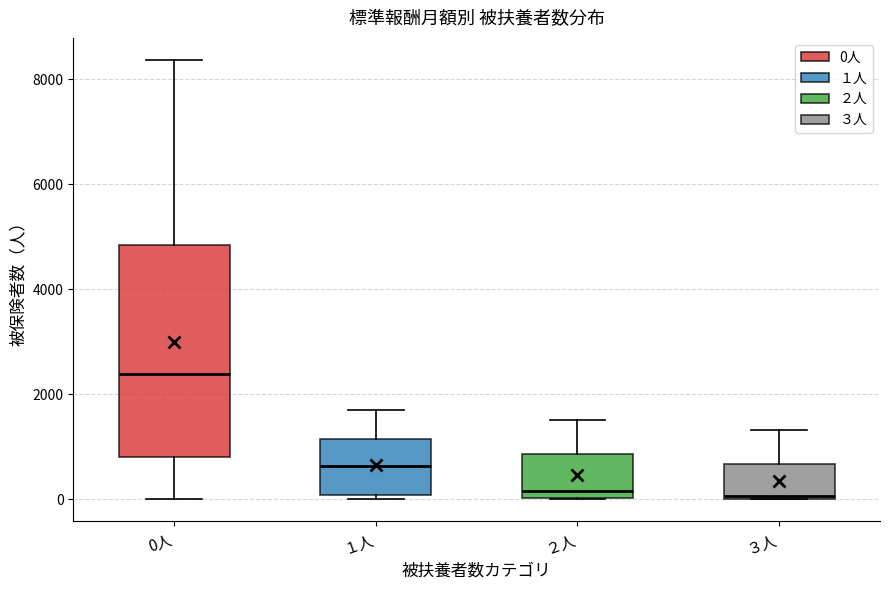

Reading left to right, read every box against the y-axis: the position of its median line, the range the box covers, and the ends of its whiskers. The values are not printed on the chart, so give them approximately, as read against the axis.

0人: median 2400, box 800 to 4800, whiskers 0 to 8400
１人: median 600, box 0 to 1200, whiskers 0 (just below the box's lower edge) to 1800
２人: median 200, box 0 to 800, whiskers 0 to 1600
３人: median 0, box 0 to 600, whiskers 0 to 1400